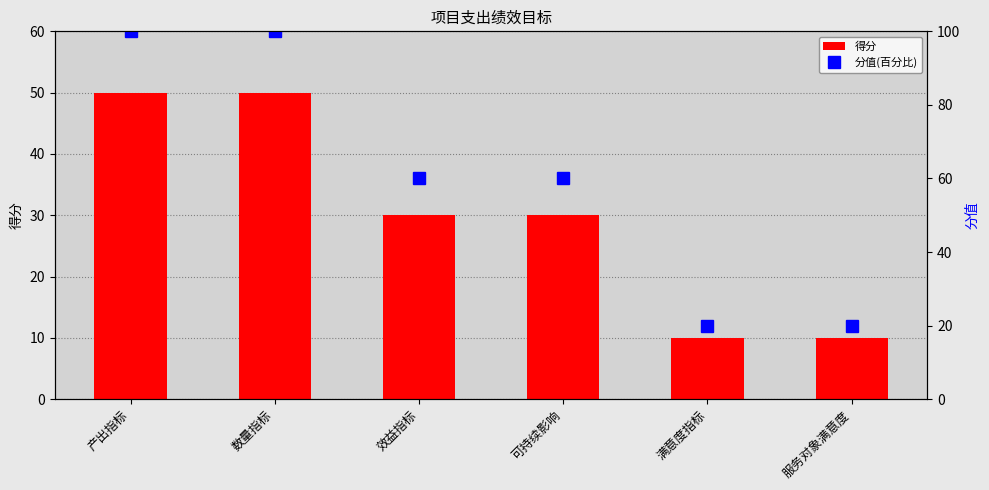

What is the smallest value displayed?

10